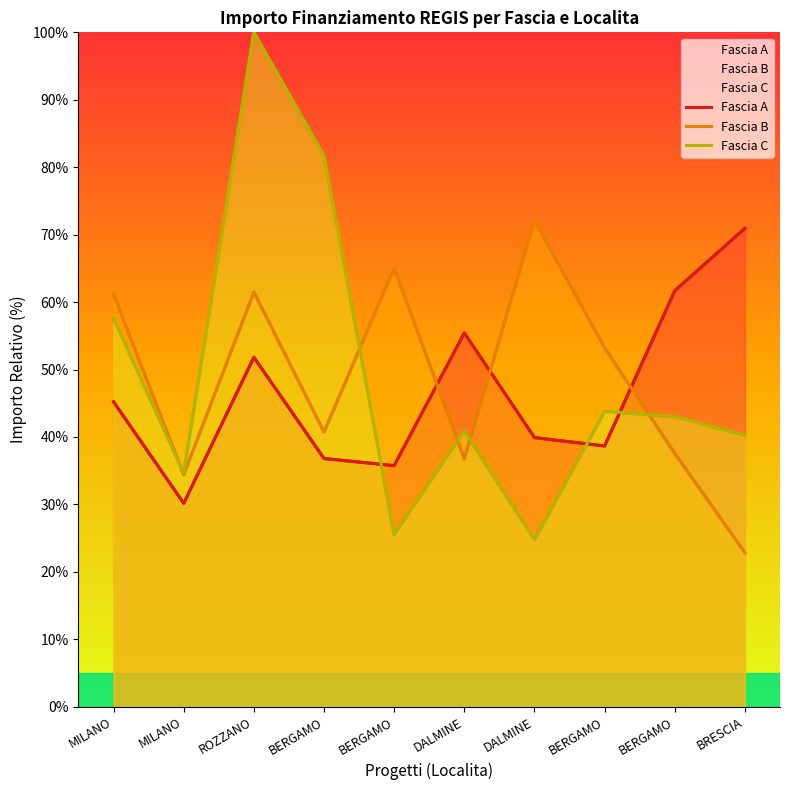

How many data points in Fascia B are less than 53?

5